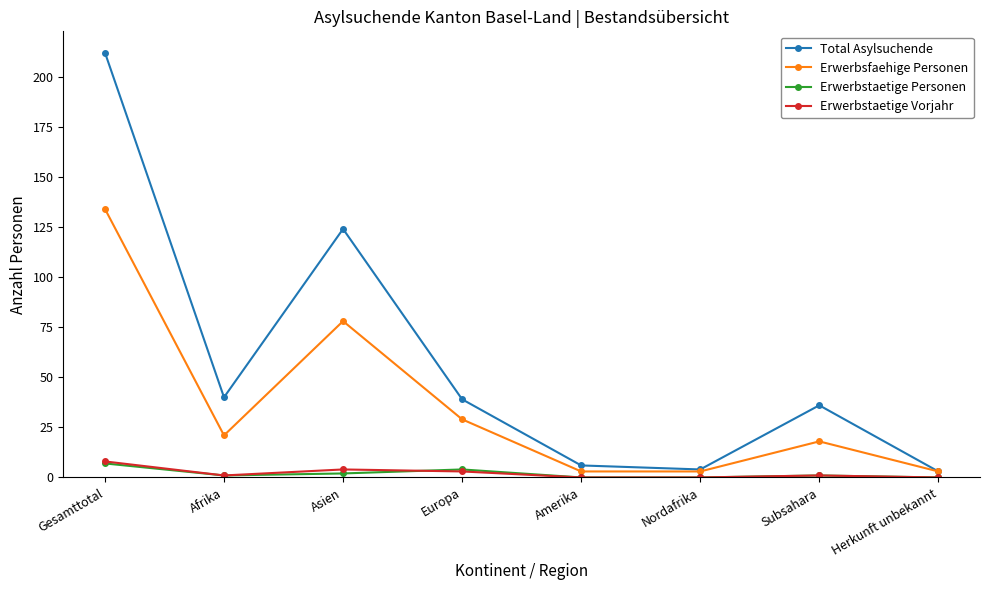

Which series has the largest total across all categories?

Total Asylsuchende